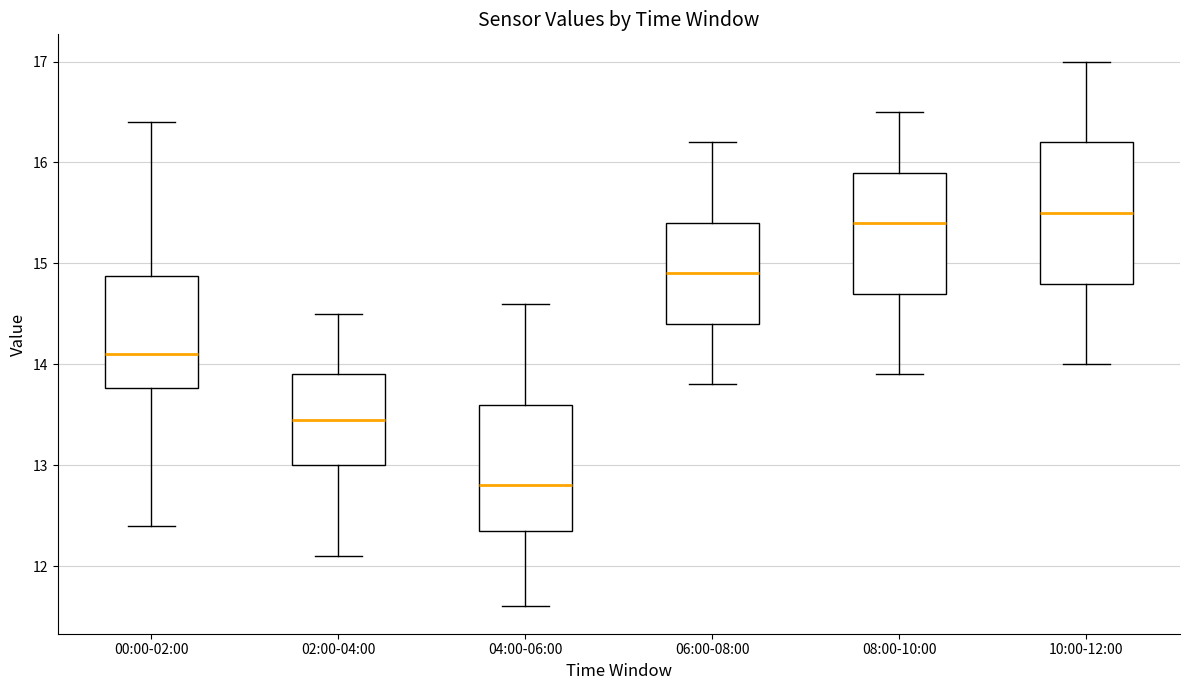

Reading left to right, read every box against the y-axis: the position of its median line, the range the box covers, and the ends of its whiskers. The values are not printed on the chart, so give them approximately, as read against the axis.

00:00-02:00: median 14.1, box 13.8 to 14.9, whiskers 12.4 to 16.4
02:00-04:00: median 13.5, box 13.0 to 13.9, whiskers 12.1 to 14.5
04:00-06:00: median 12.8, box 12.4 to 13.6, whiskers 11.6 to 14.6
06:00-08:00: median 14.9, box 14.4 to 15.4, whiskers 13.8 to 16.2
08:00-10:00: median 15.4, box 14.7 to 15.9, whiskers 13.9 to 16.5
10:00-12:00: median 15.5, box 14.8 to 16.2, whiskers 14.0 to 17.0